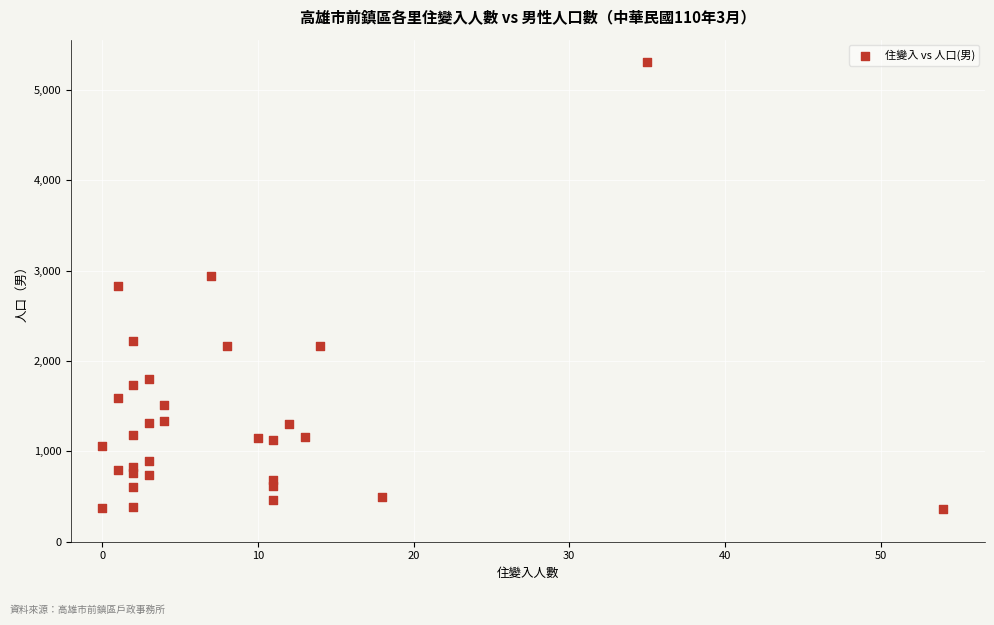

What is the range of Y values (max minus min)?

4947